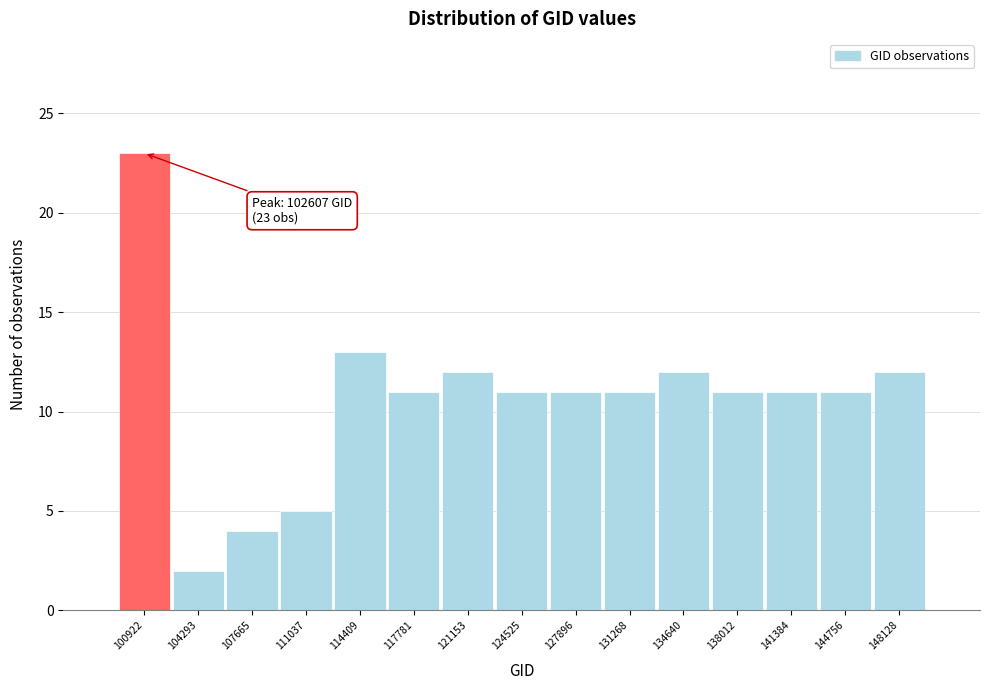

Reading left to right, transcribe all the data shown in this chart.

23	2	4	5	13	11	12	11	11	11	12	11	11	11	12